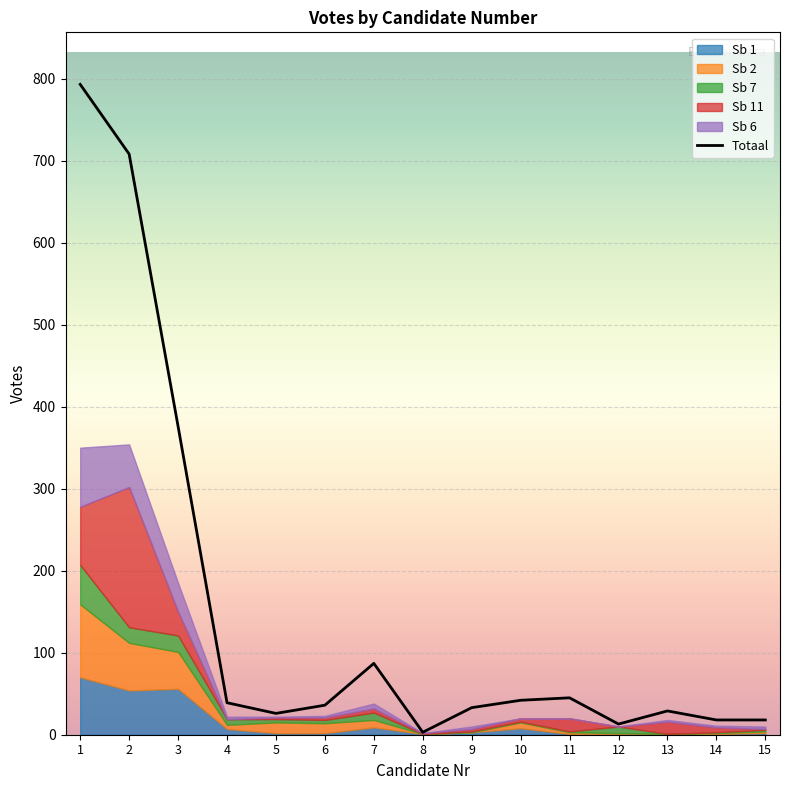

Which category has the lowest value across all series?

8